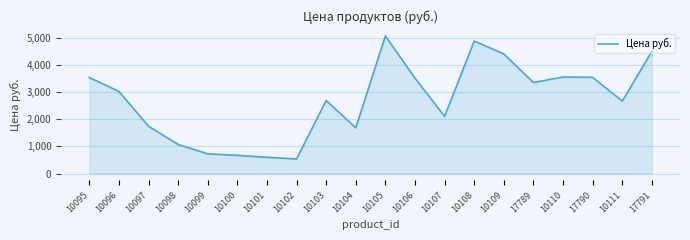

How many lines are shown in the chart?

1